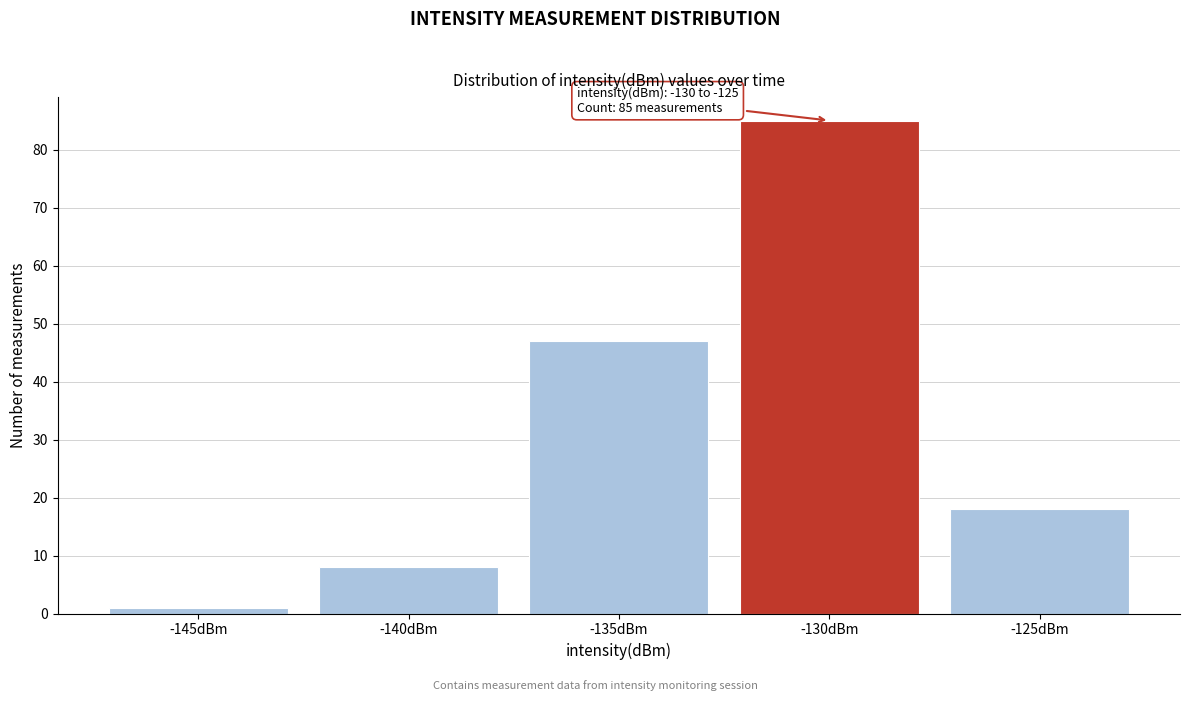

Reading left to right, extract all data points from this chart.

-145dBm=1	-140dBm=8	-135dBm=47	-130dBm=85	-125dBm=18